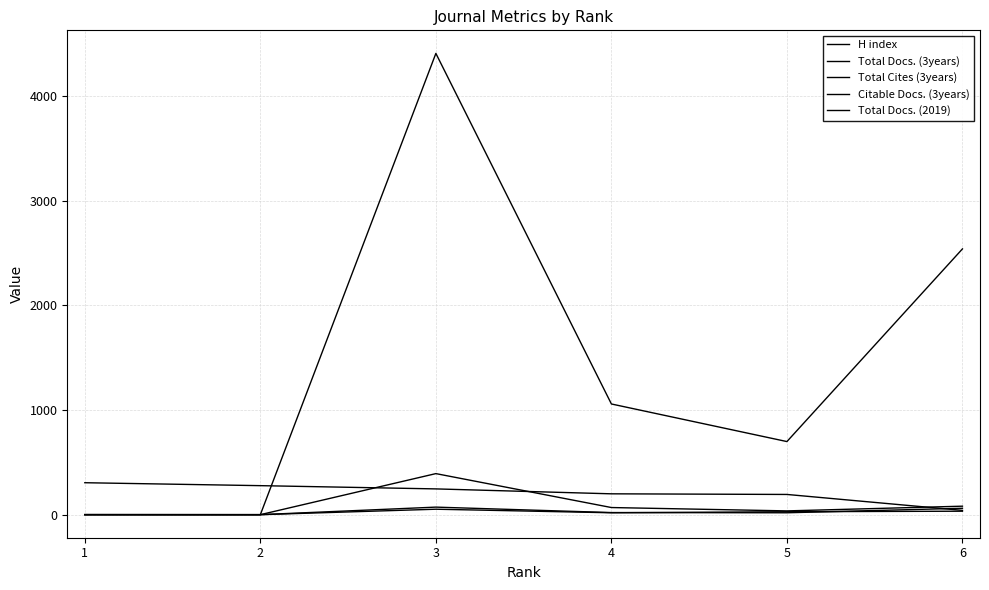

What is the spread (max minus min) of values at 4?

1039